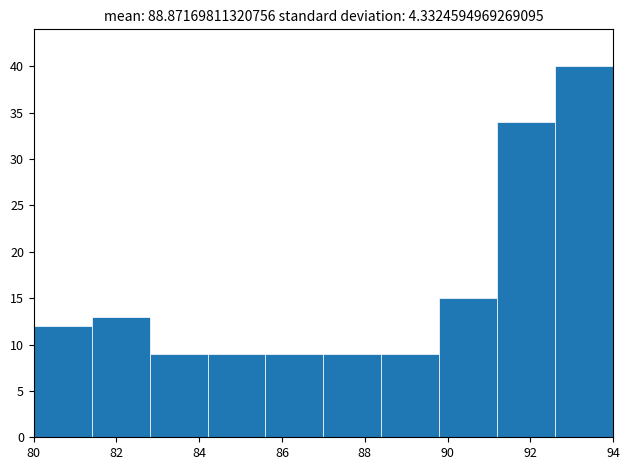

Which range on the x-axis has the tallest bar?

92.6 to 94.0